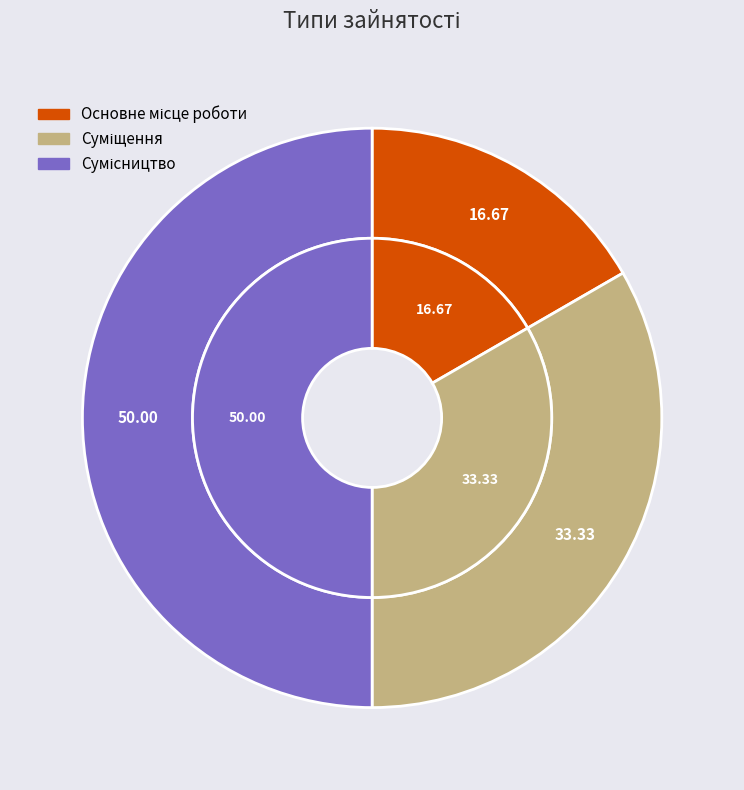

What is the ratio of the value at Суміщення to the value at Основне місце роботи?

2.0